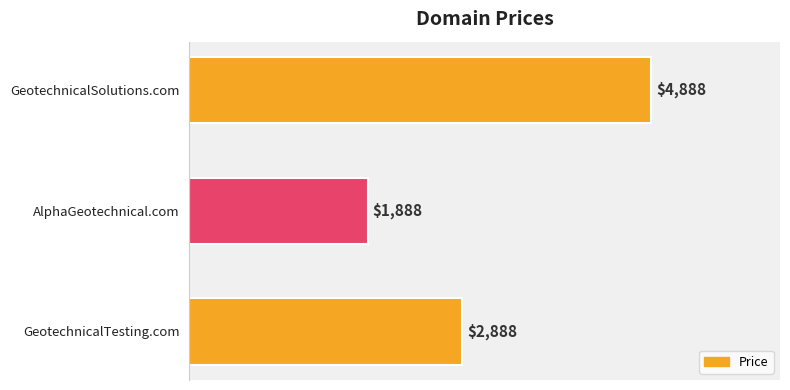

How many data points are less than 2888?

1